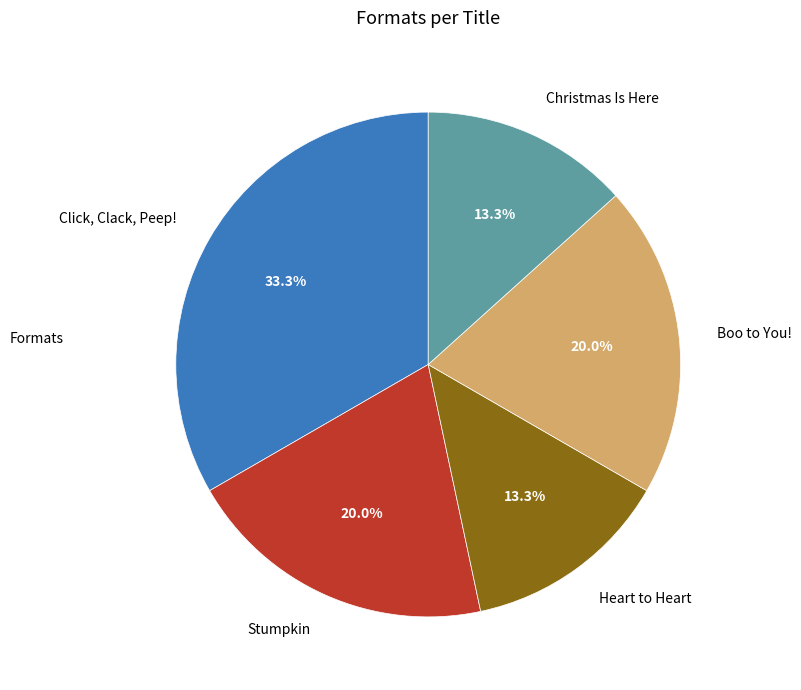

What is the largest slice in the pie chart?

Click, Clack, Peep!